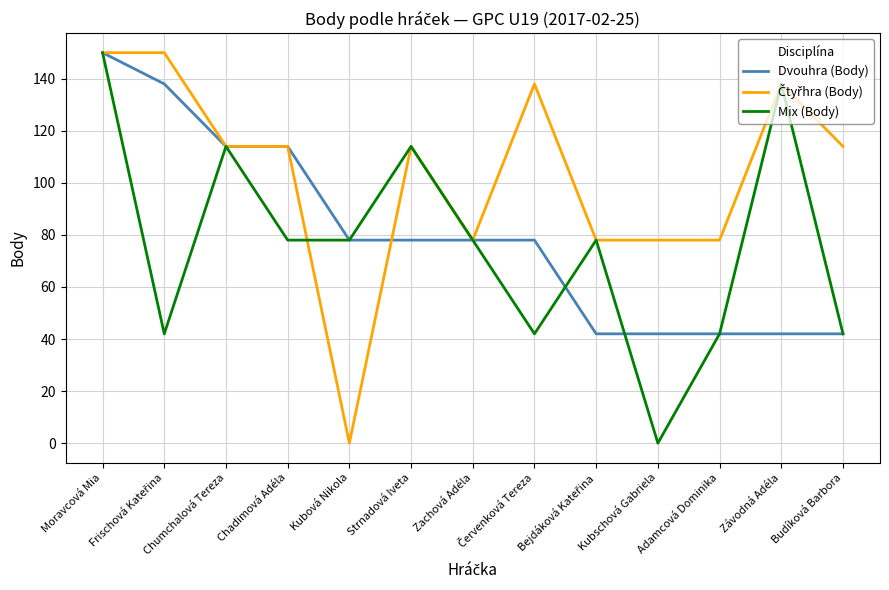

At which category is the sum across all series the highest?

Moravcová Mia